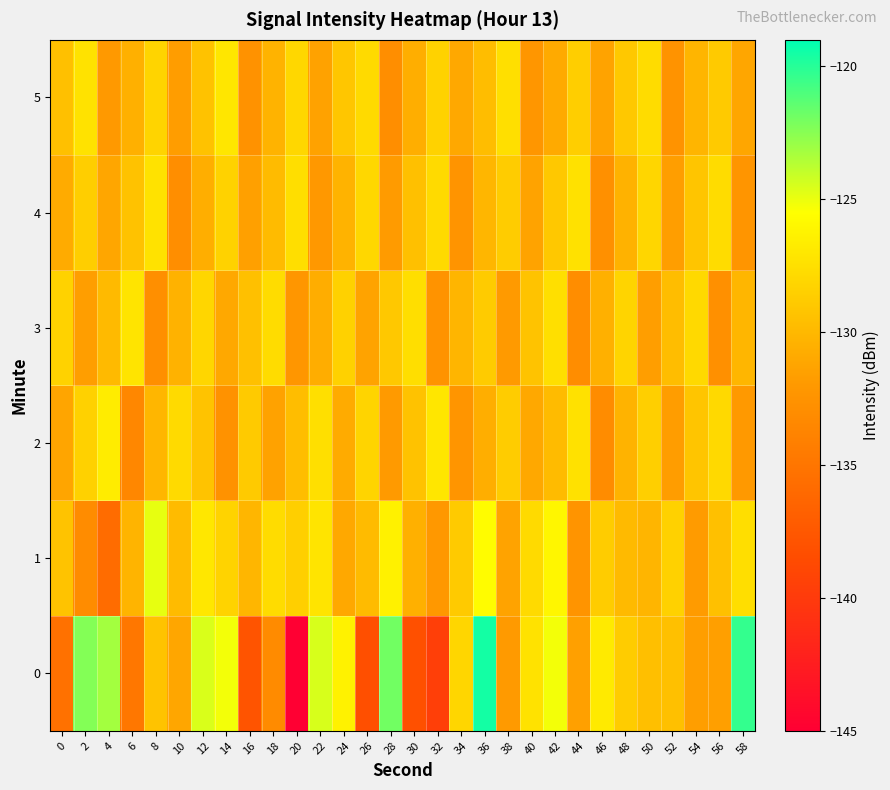

Reading left to right, list all the values displayed in this chart.

0: 0=-135.3	2=-122.4	4=-123.2	6=-134.9	8=-129.3	10=-131.1	12=-124.5	14=-125.2	16=-137.8	18=-133.1	20=-145.0	22=-124.5	24=-126.4	26=-138.3	28=-121.9	30=-138.1	32=-139.6	34=-128.1	36=-119.5	38=-131.9	40=-127.3	42=-125.2	44=-131.5	46=-126.8	48=-128.7	50=-129.5	52=-129.5	54=-131.6	56=-131.6	58=-120.4
1: 0=-129.3	2=-133.0	4=-135.8	6=-130.2	8=-124.9	10=-129.8	12=-127.0	14=-128.3	16=-130.1	18=-127.7	20=-128.5	22=-127.2	24=-131.0	26=-129.8	28=-126.4	30=-130.5	32=-132.1	34=-128.9	36=-125.7	38=-131.3	40=-127.8	42=-126.1	44=-132.4	46=-128.7	48=-129.9	50=-130.2	52=-128.4	54=-131.8	56=-129.5	58=-127.6
2: 0=-131.2	2=-128.4	4=-126.7	6=-133.5	8=-130.1	10=-127.8	12=-129.3	14=-132.6	16=-128.9	18=-131.4	20=-129.7	22=-127.5	24=-130.8	26=-128.2	28=-131.9	30=-129.4	32=-127.1	34=-132.3	36=-130.6	38=-128.7	40=-131.0	42=-129.8	44=-127.4	46=-133.1	48=-130.3	50=-128.5	52=-131.7	54=-129.2	56=-127.9	58=-132.0
3: 0=-128.3	2=-131.6	4=-129.9	6=-127.2	8=-132.8	10=-130.4	12=-128.1	14=-131.0	16=-129.5	18=-127.7	20=-132.2	22=-130.7	24=-128.4	26=-131.3	28=-129.0	30=-127.6	32=-132.5	34=-130.2	36=-128.8	38=-131.9	40=-129.3	42=-127.5	44=-133.0	46=-130.5	48=-128.2	50=-131.6	52=-129.7	54=-127.9	56=-132.7	58=-130.1
4: 0=-130.8	2=-128.6	4=-131.1	6=-129.4	8=-127.3	10=-132.9	12=-130.6	14=-128.3	16=-131.5	18=-129.8	20=-127.6	22=-132.1	24=-130.3	26=-128.0	28=-131.8	30=-129.5	32=-127.8	34=-132.4	36=-130.1	38=-128.7	40=-131.3	42=-129.0	44=-127.4	46=-132.7	48=-130.4	50=-128.1	52=-131.6	54=-129.2	56=-127.7	58=-132.3
5: 0=-129.5	2=-127.3	4=-132.0	6=-130.5	8=-128.2	10=-131.7	12=-129.4	14=-127.1	16=-132.6	18=-130.3	20=-128.0	22=-131.4	24=-129.1	26=-127.8	28=-132.9	30=-130.6	32=-128.3	34=-131.0	36=-129.7	38=-127.5	40=-132.2	42=-130.9	44=-128.6	46=-131.3	48=-129.0	50=-127.7	52=-132.5	54=-130.2	56=-128.9	58=-131.1